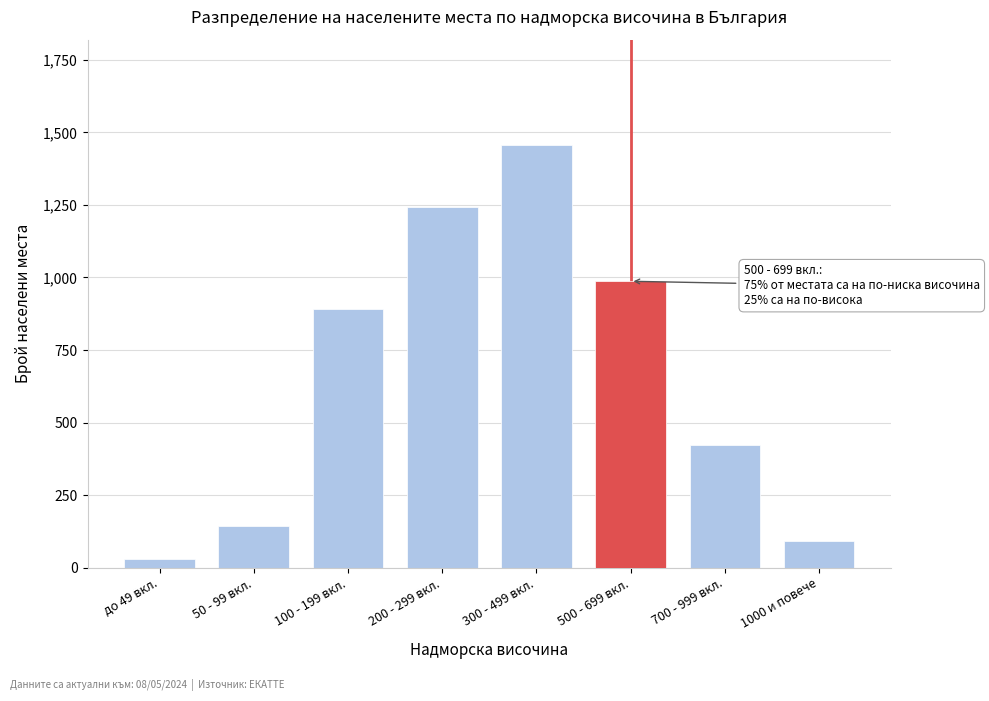

Reading right to left, list all the values displayed in this chart.

90	421	987	1456	1243	892	142	28